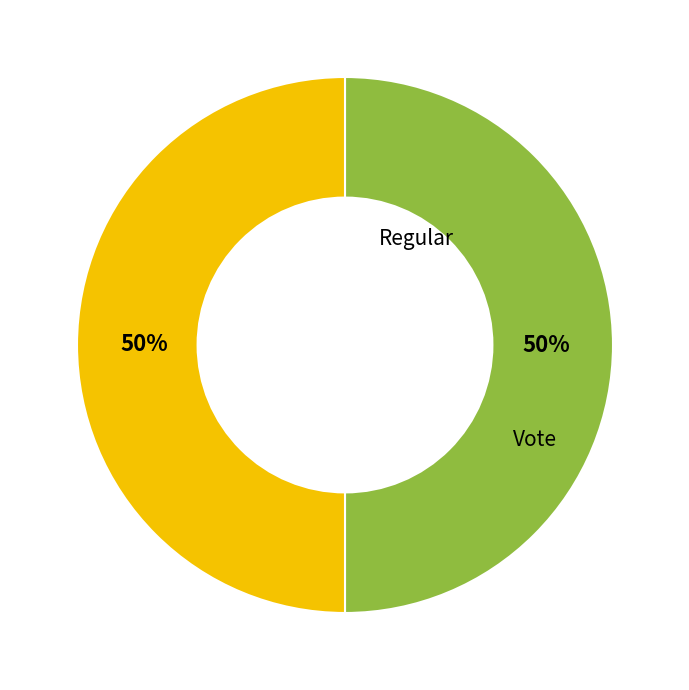

To the nearest percent, what is the difference between the largest and smallest slice percentages?

0%